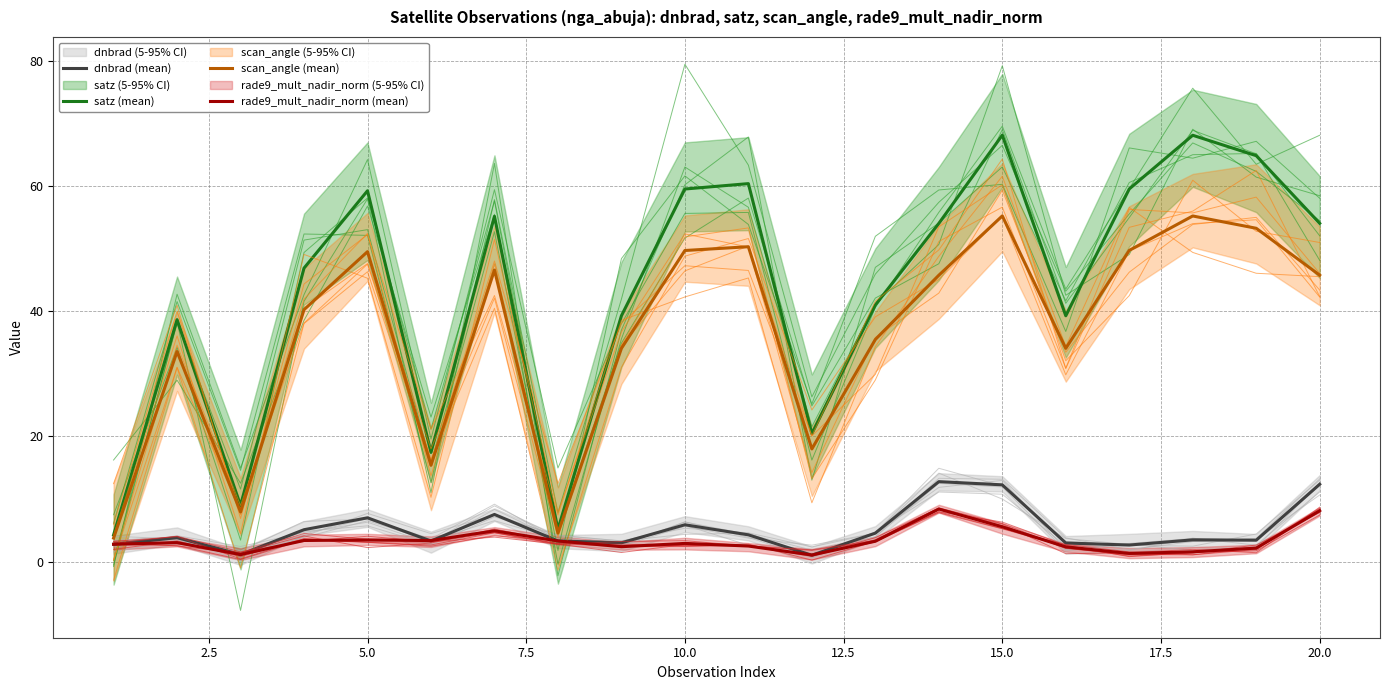

What is the highest value of the satz (mean) series?

68.1